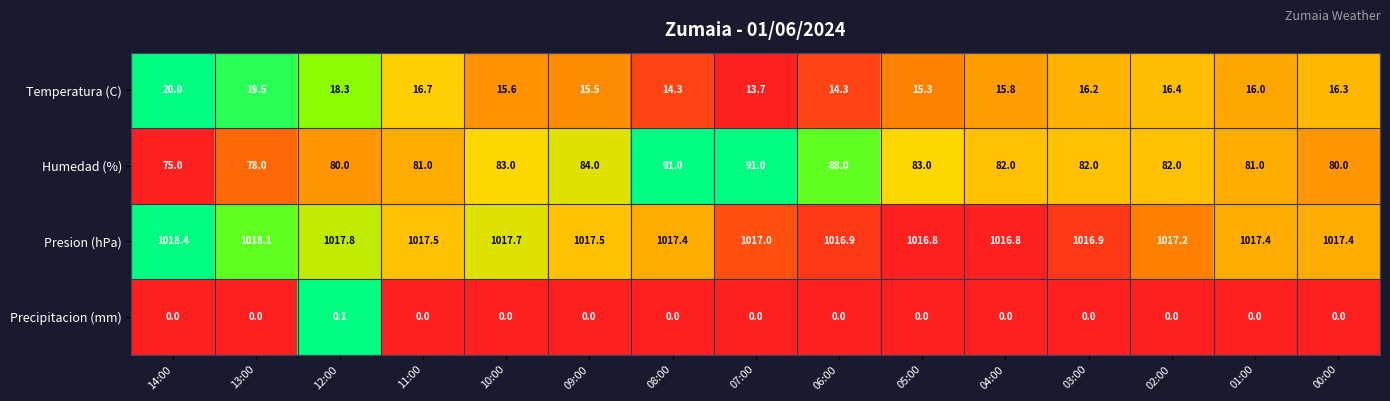

Is the value of Temperatura (C) at 12:00 greater than the value of Precipitacion (mm) at 05:00?

Yes